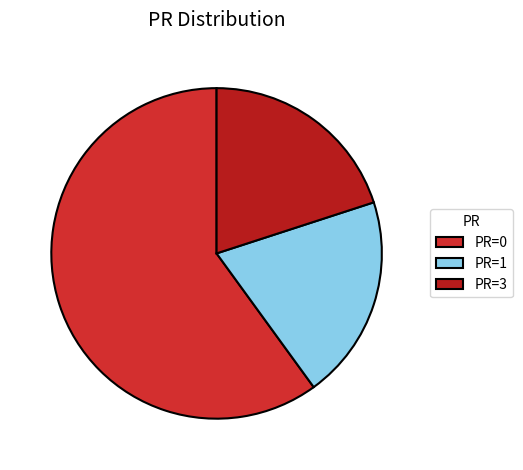

How many slices are in this pie chart?

3